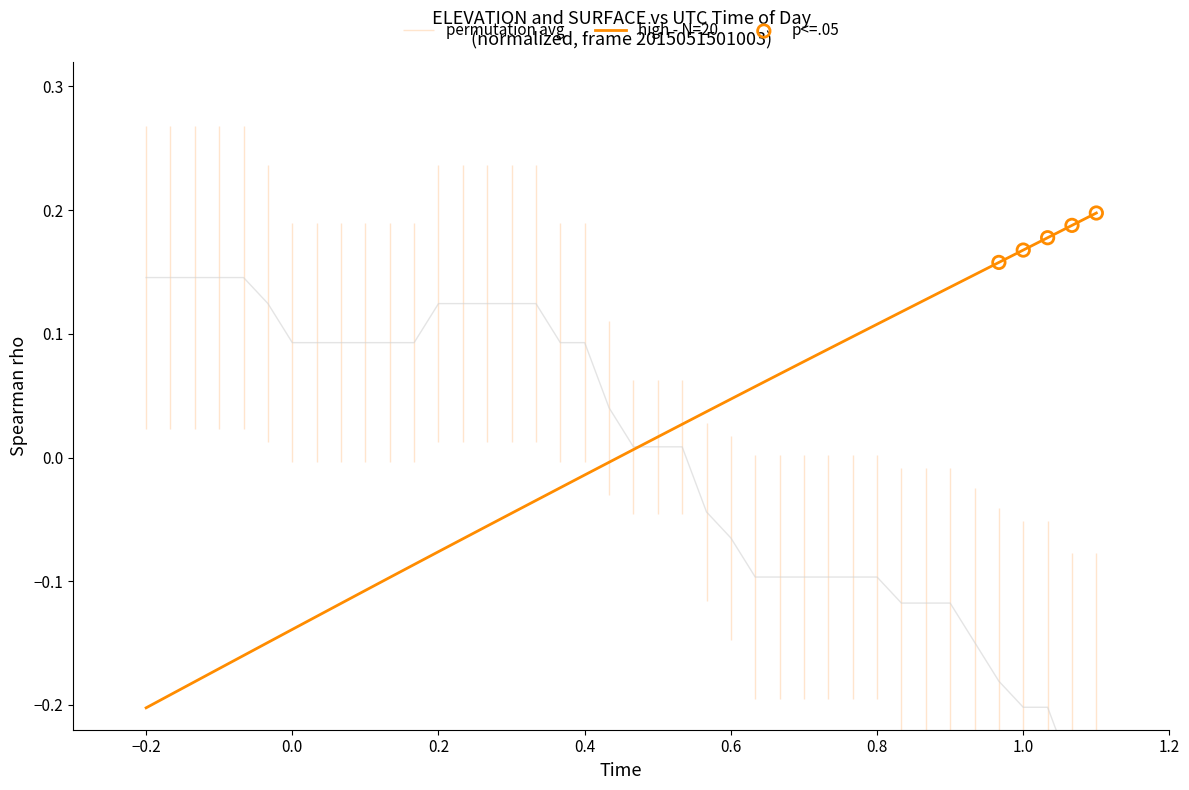

The high - N=20 series shows -0.2 at −0.2. True or false?

True